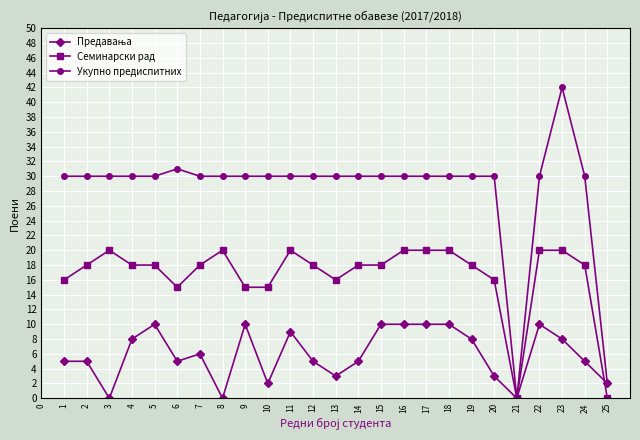

The Укупно предиспитних series shows 30 at 1. True or false?

True